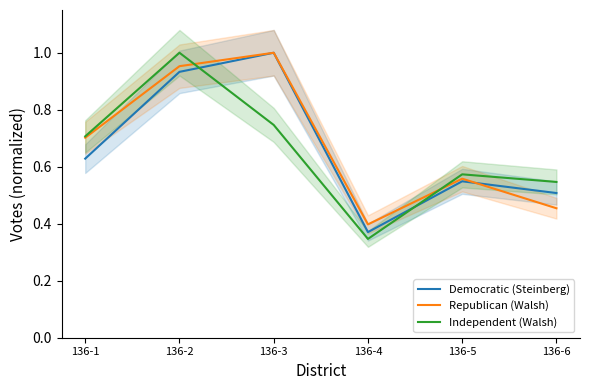

How many intersections are there between Independent (Walsh) and Democratic (Steinberg)?

2